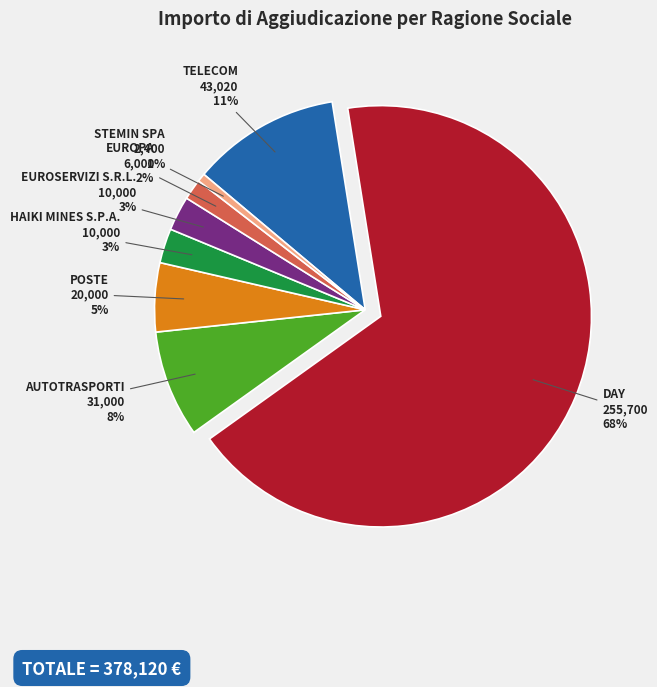

Does any single category account for the majority?

Yes